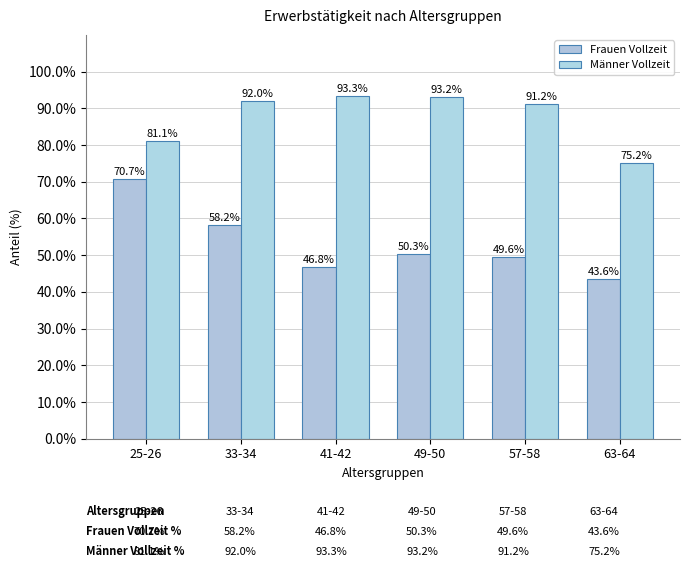

What is the average value of the Frauen Vollzeit series?

53.2